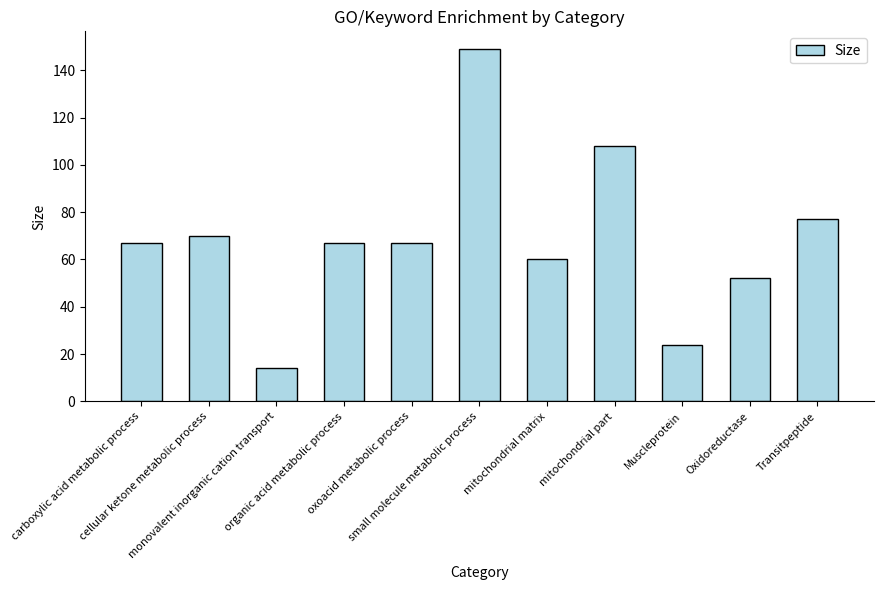

What is the change in value from oxoacid metabolic process to mitochondrial part?

+41